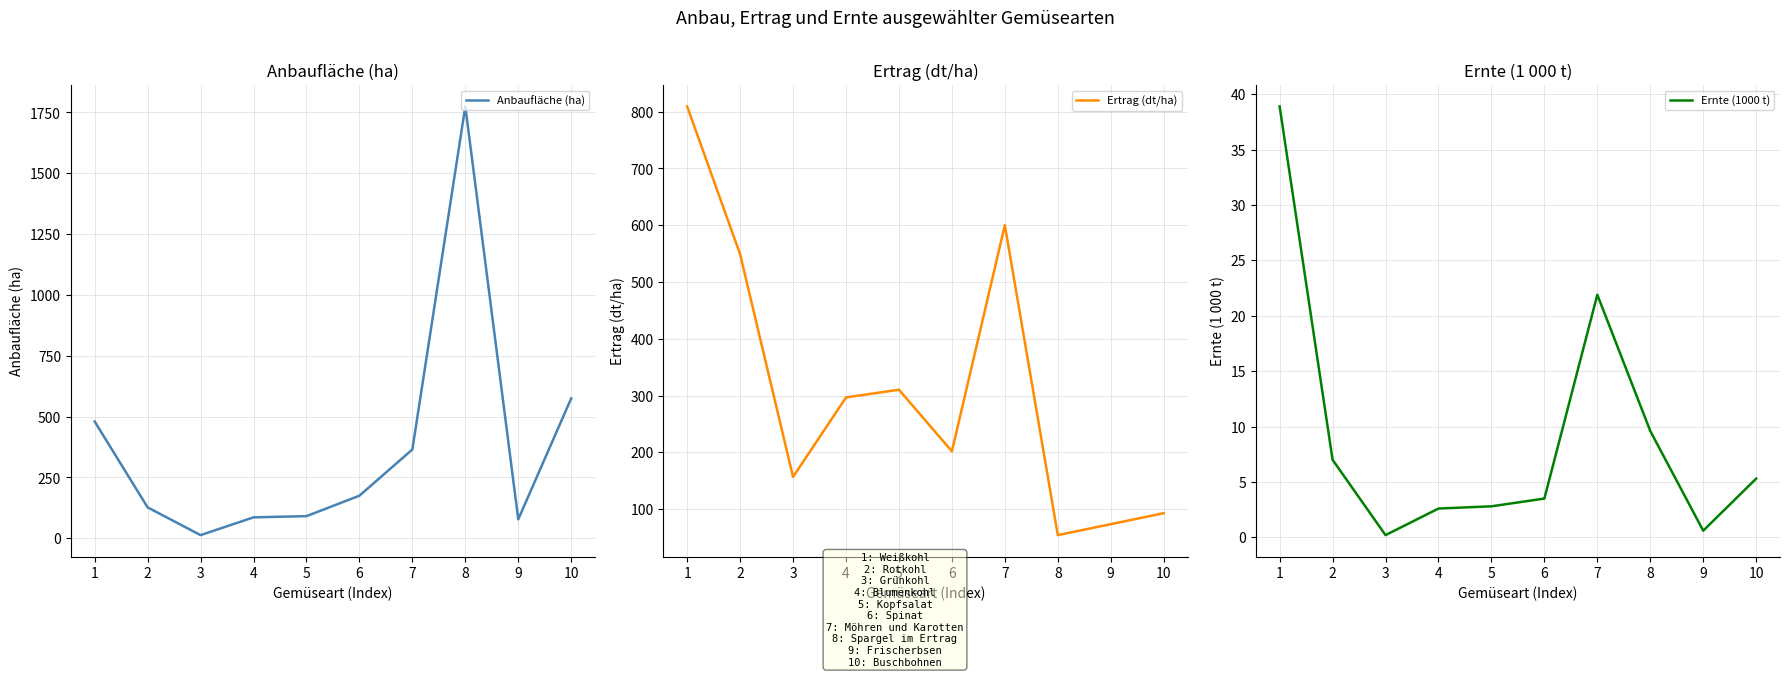

List the labels in order of Anbaufläche (ha) value, largest first.

8, 10, 1, 7, 6, 2, 5, 4, 9, 3